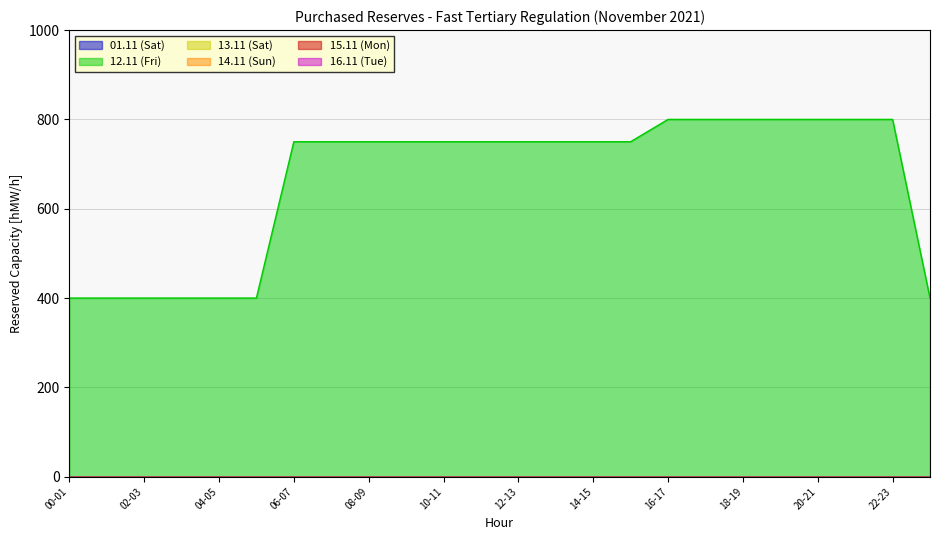

What is the average value of the 12.11 (Fri) series?

662